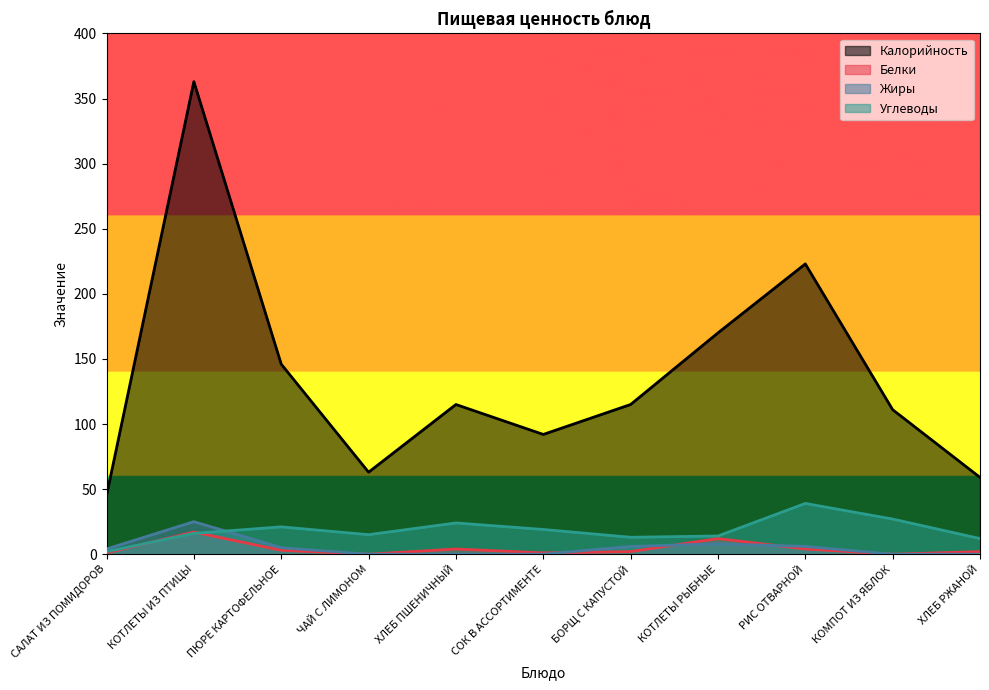

How many times do Жиры and Белки cross each other?

3